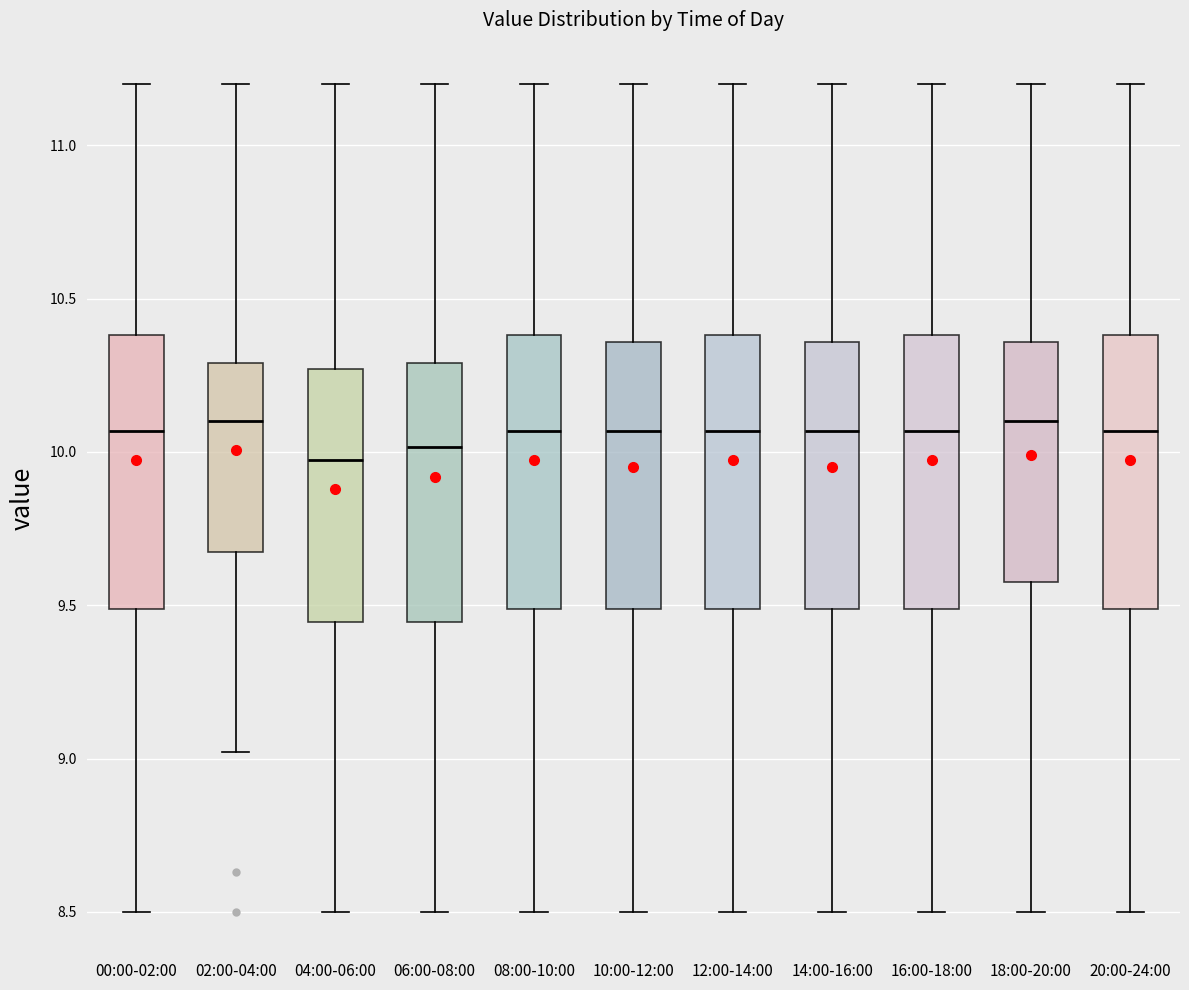

Where does the lower whisker of the box for 20:00-24:00 end on the y-axis? The values are not printed on the chart, so give them approximately, as read against the axis.

8.50